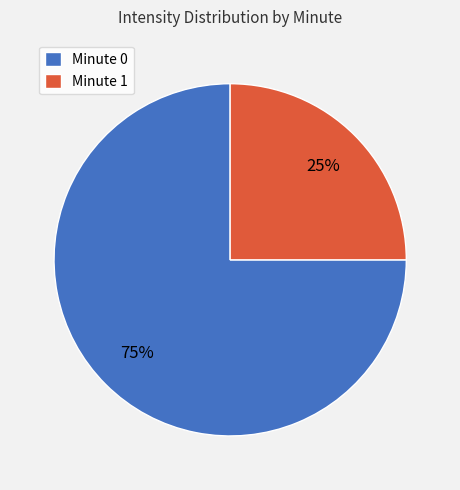

Is it true that Minute 0 is 80% of the pie?

False